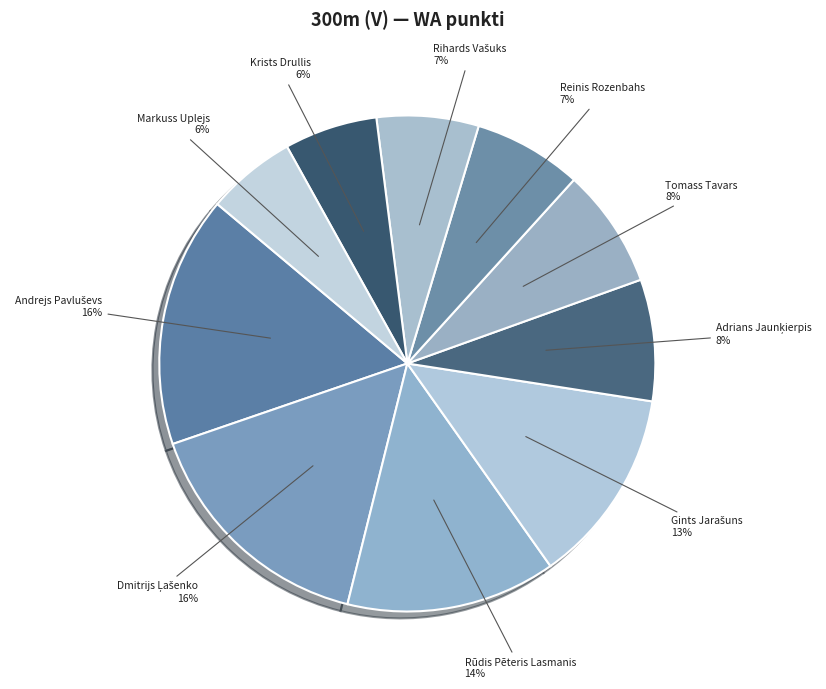

Is it true that Reinis Rozenbahs is 1% of the pie?

False